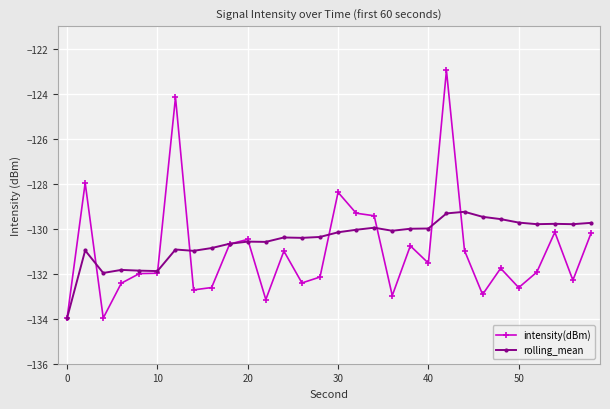

Which series has the widest spread of values?

intensity(dBm)